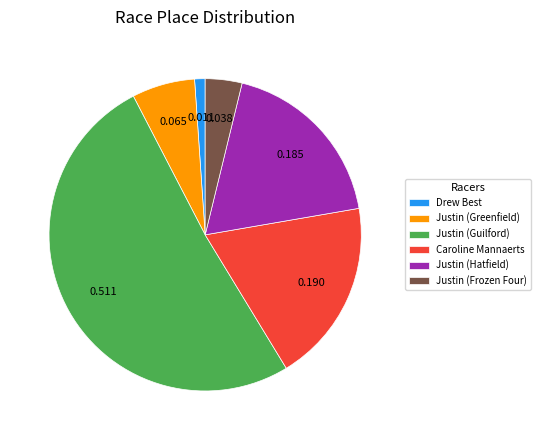

True or false: Drew Best accounts for 1% of the total.

True